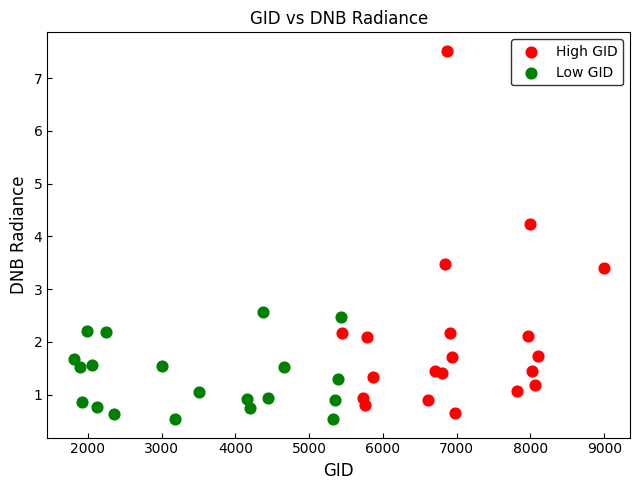

Which series reaches the maximum Y coordinate?

High GID